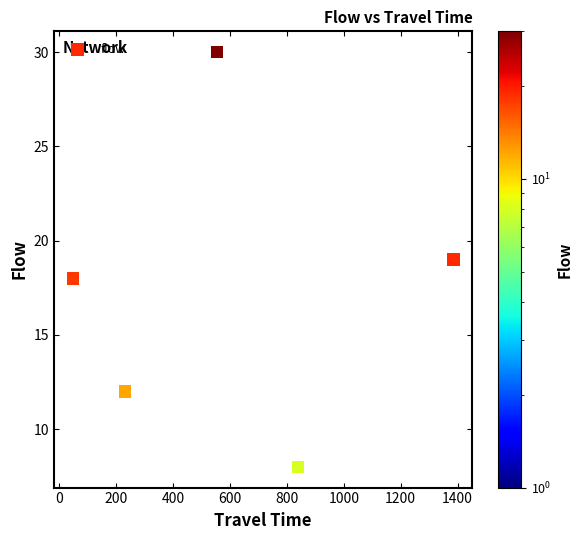

What is the range of Y values (max minus min)?

22